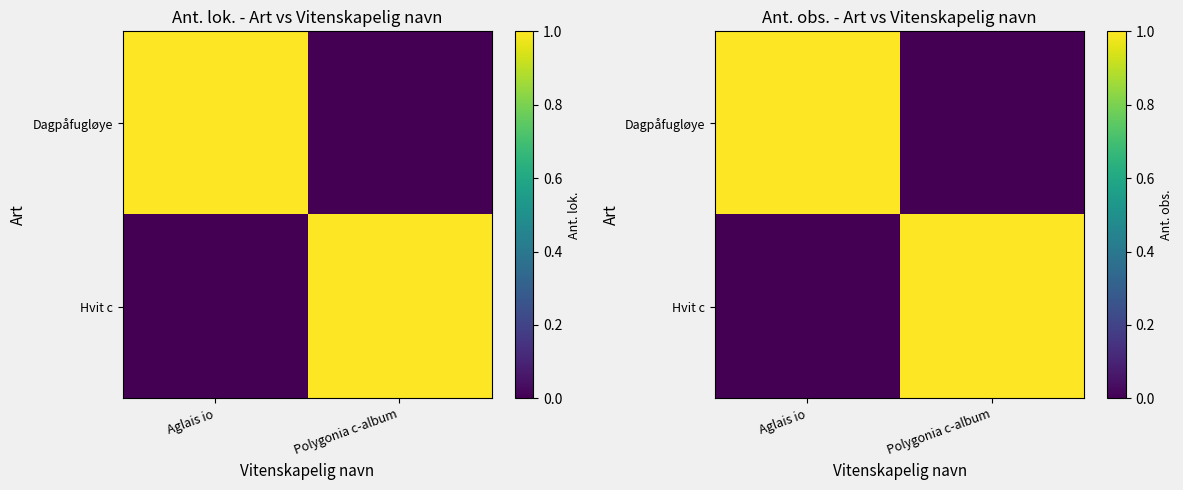

What is the difference between the highest and lowest values at Aglais io?

1